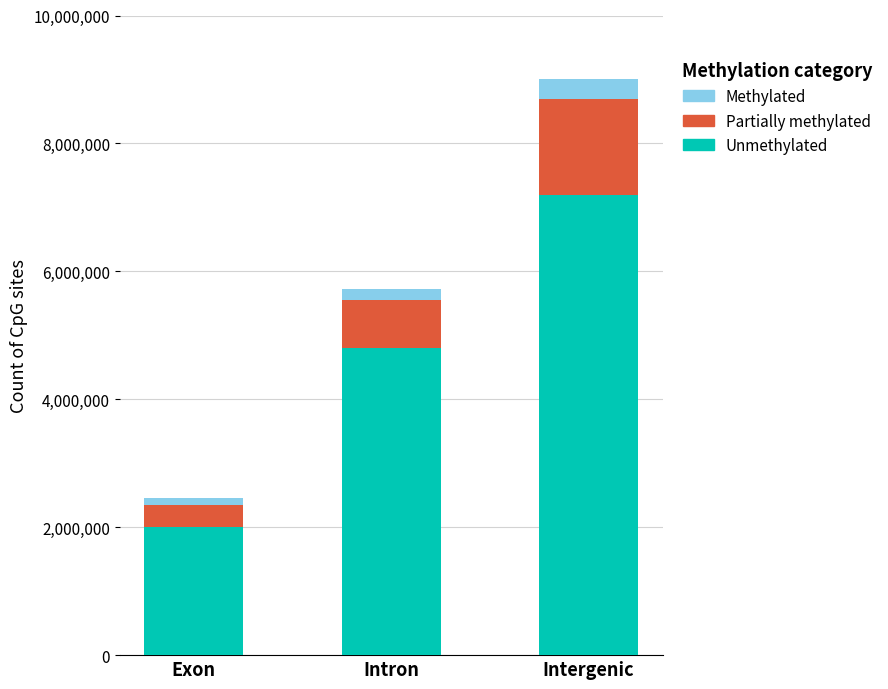

At which category is the sum across all series the highest?

Intergenic